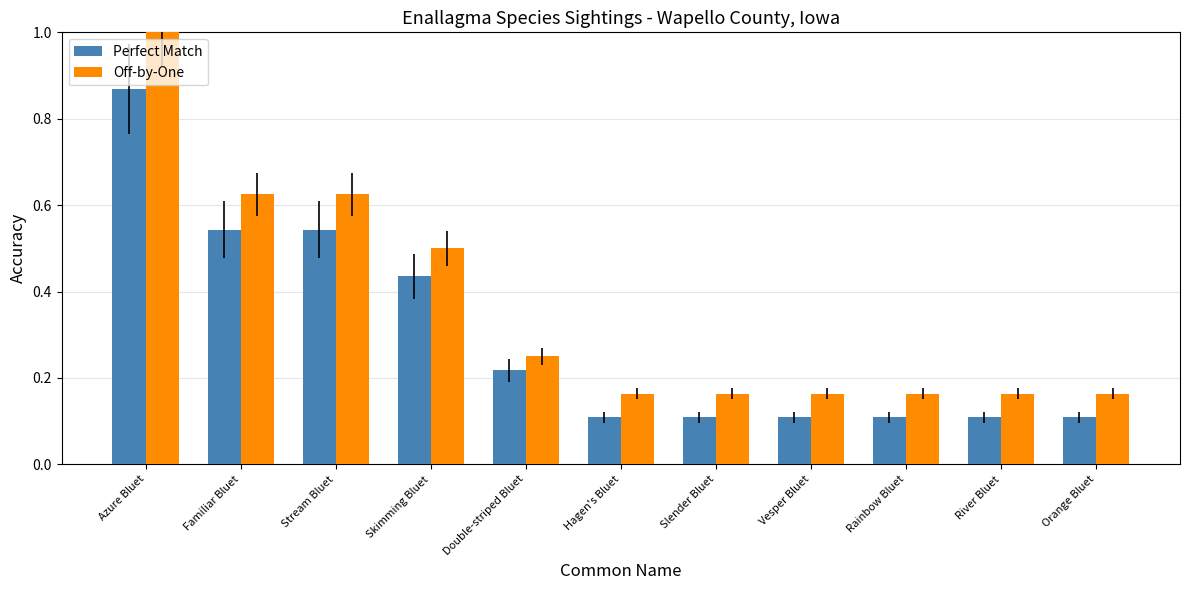

Rank the series at Stream Bluet from highest to lowest value.

Off-by-One, Perfect Match